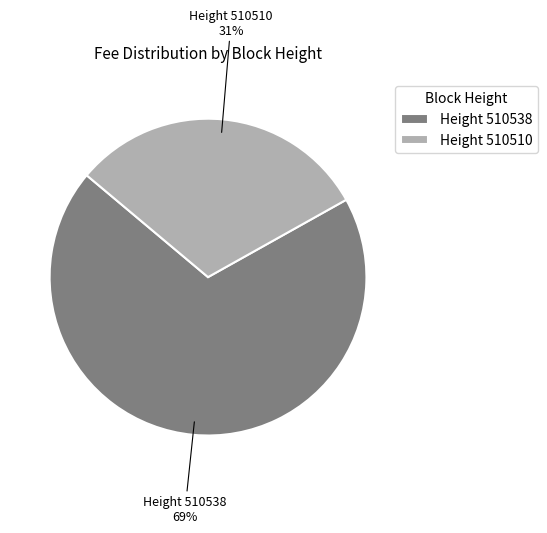

Approximately how many times larger is the value at Height 510510 compared to Height 510538?

0.4